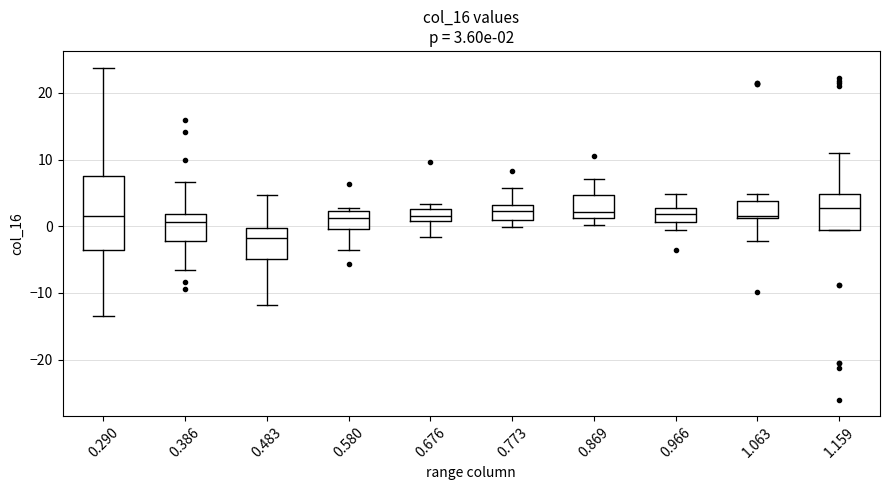

Which box is the tallest, from its lower edge to its upper edge?

0.290